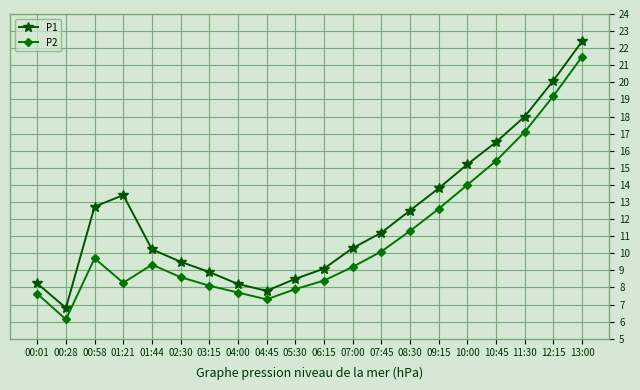

Which category has the highest value across all series?

13:00